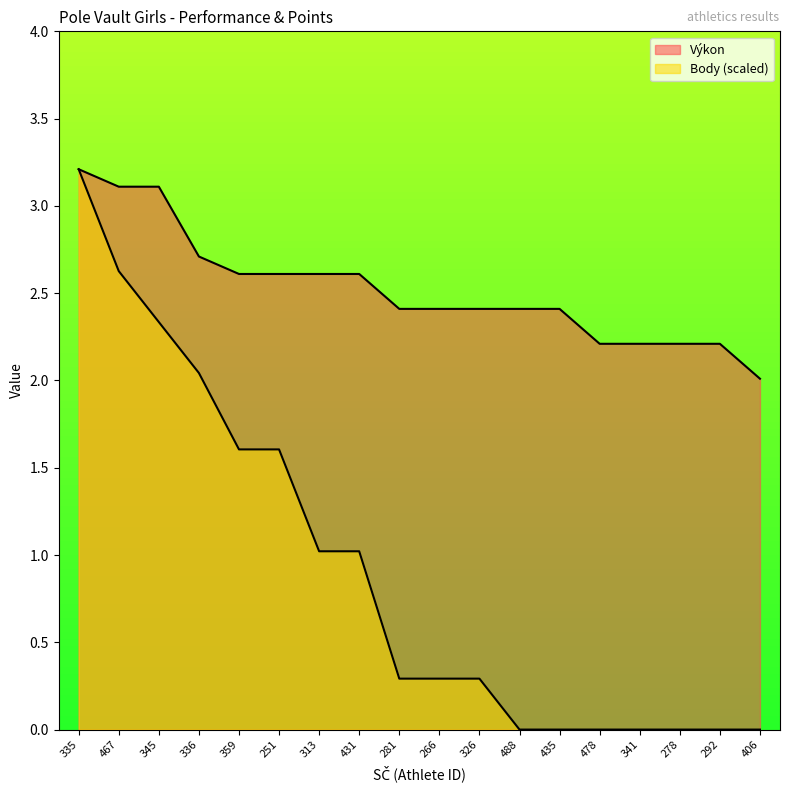

What is the difference between the Body values at 326 and 313?

0.7